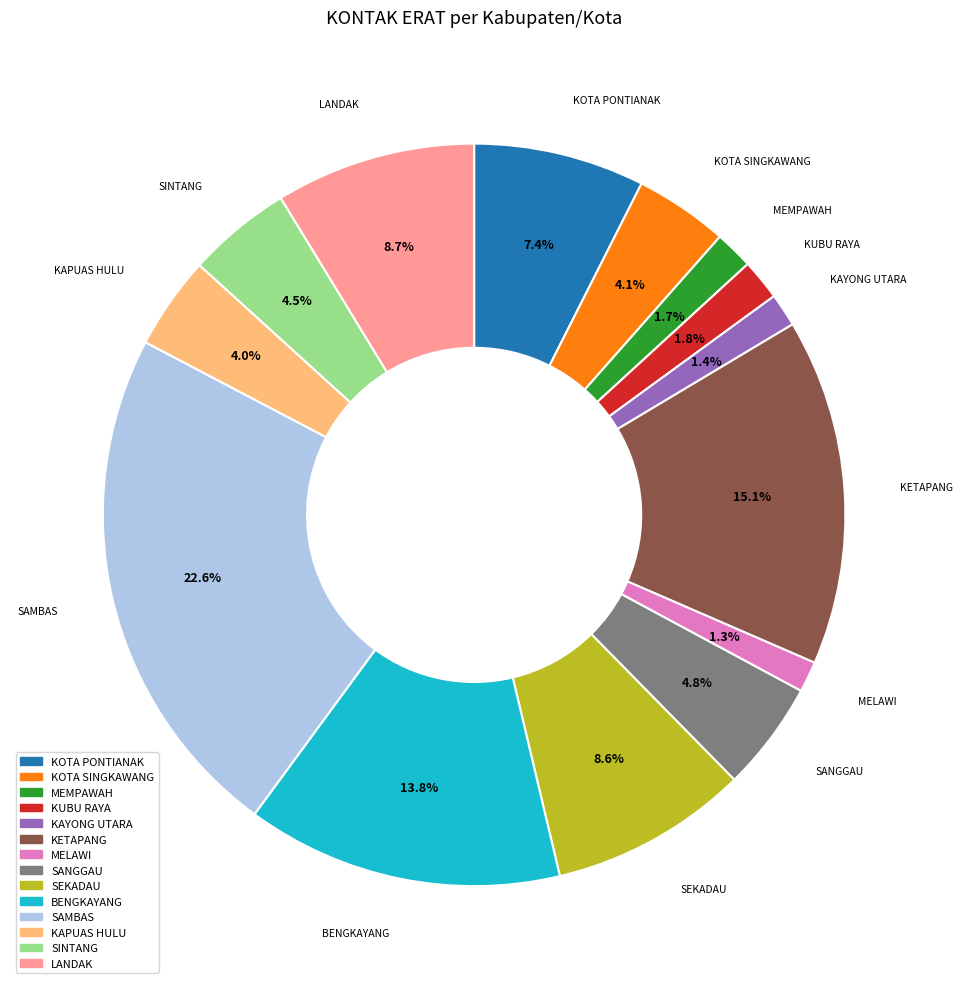

To the nearest percent, what portion does MEMPAWAH represent?

2%